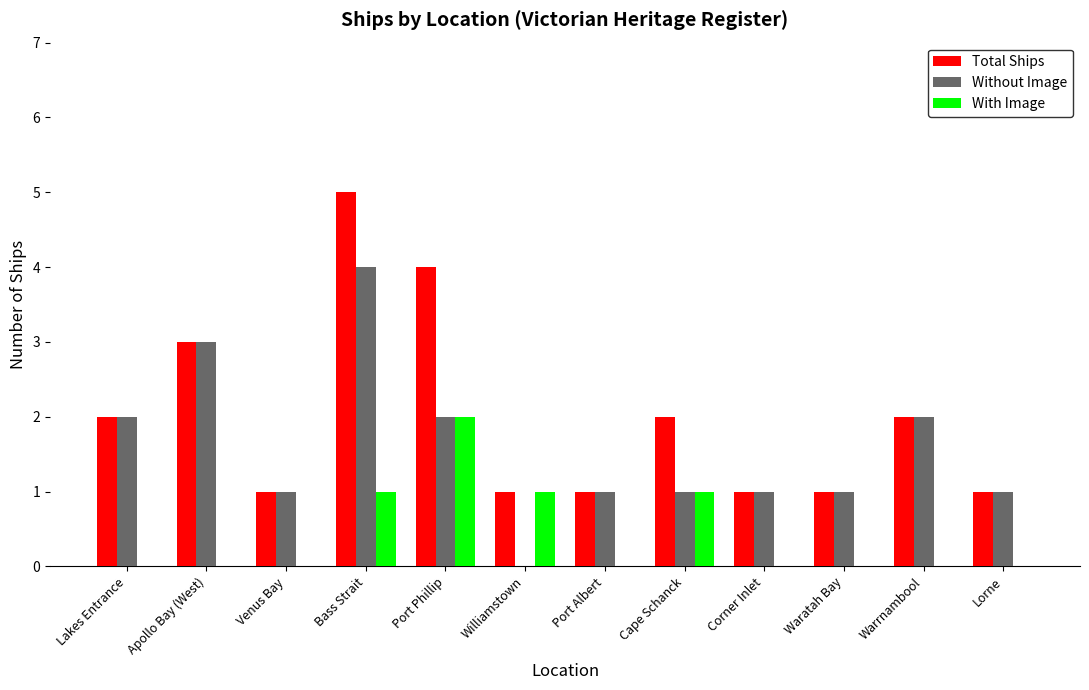

The value of Total Ships at Port Albert is 1. True or false?

True